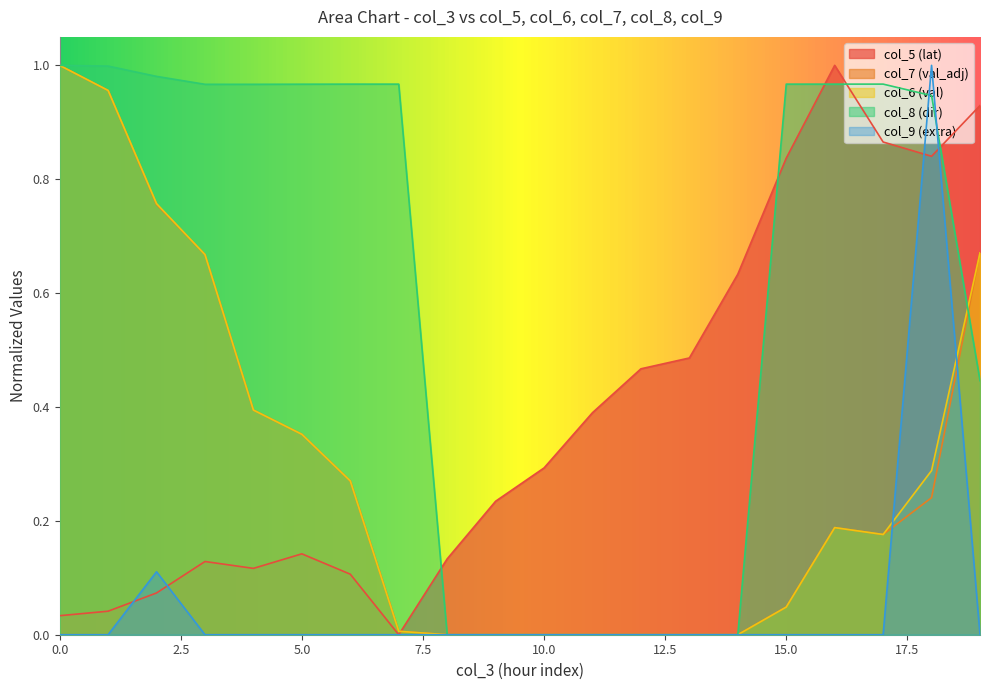

Rank the series at 8 from highest to lowest value.

col_5, col_7, col_6, col_8, col_9